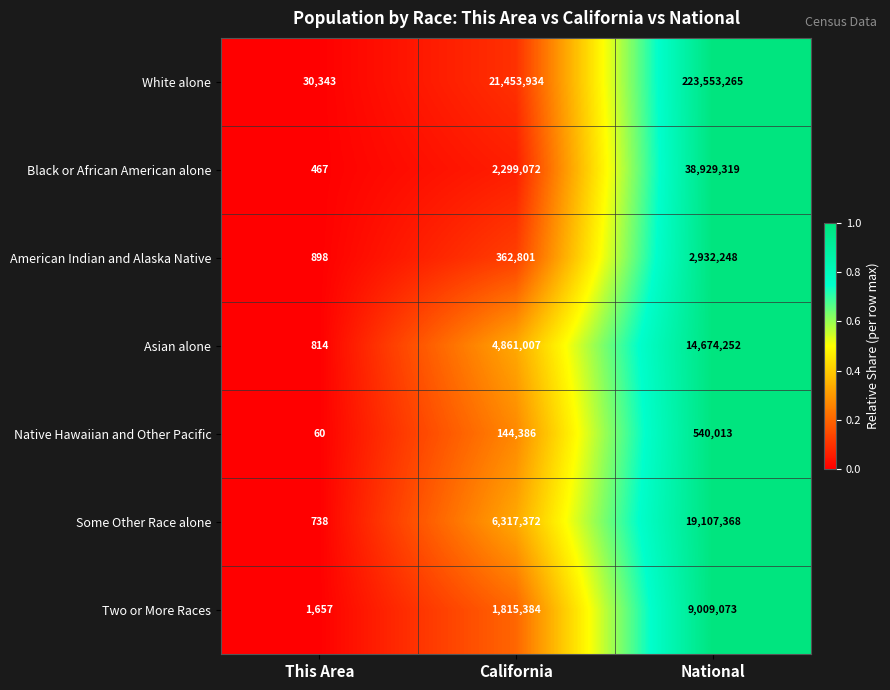

True or false: Black or African American alone has a value of 2299072 at California.

True